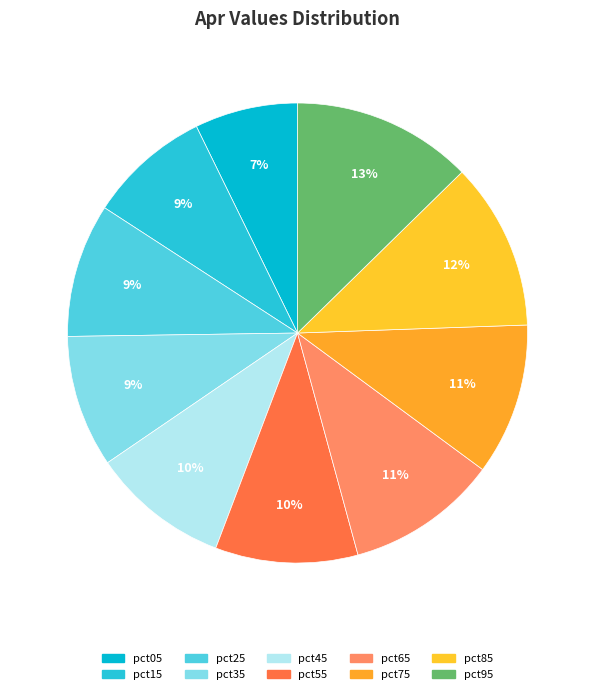

How many slices are in this pie chart?

10